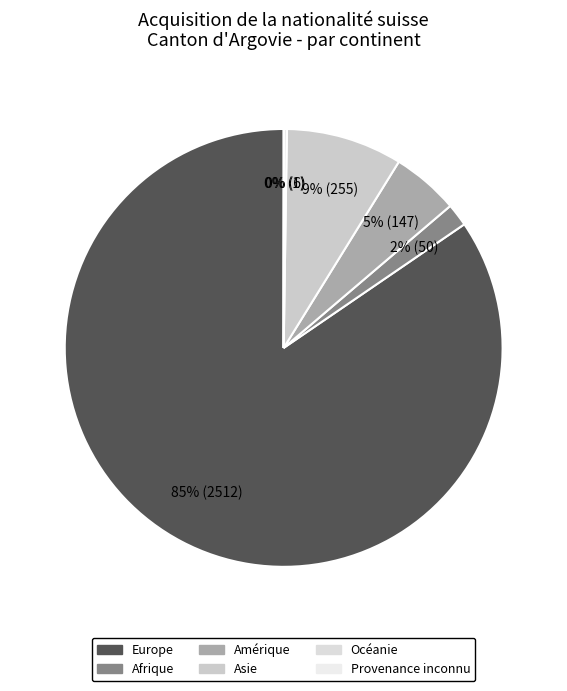

Is Europe the majority of the pie?

Yes